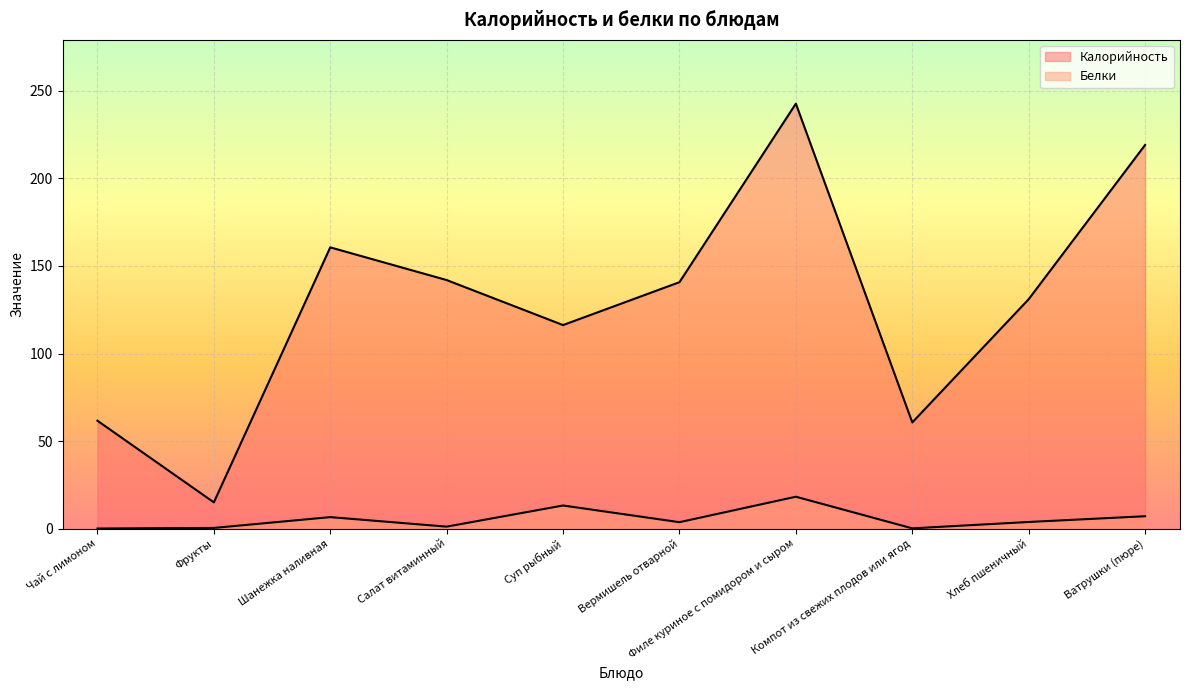

Reading left to right, transcribe all the data shown in this chart.

Калорийность: 61.6	15.0	160.6	141.9	116.2	140.7	242.7	60.6	131.0	219.1
Белки: 0.1	0.4	6.6	1.1	13.2	3.7	18.2	0.2	3.8	7.1